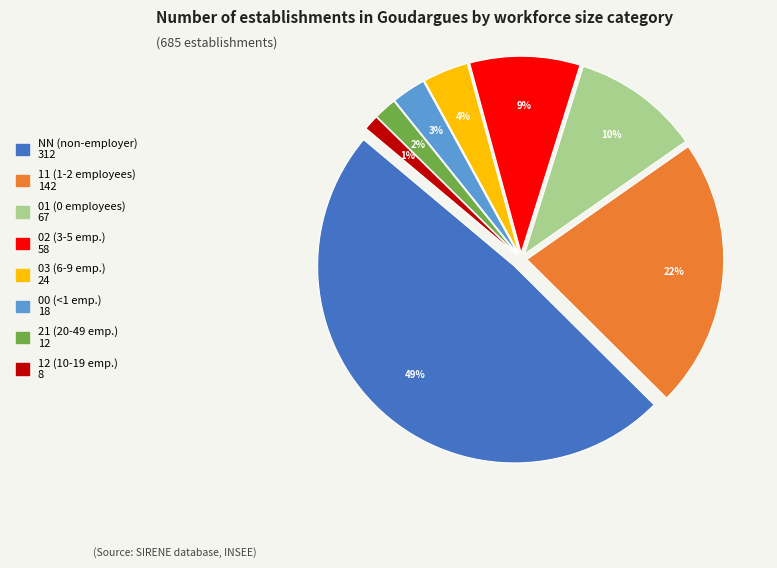

Rank the categories by value from highest to lowest.

NN, 11, 01, 02, 03, 00, 21, 12